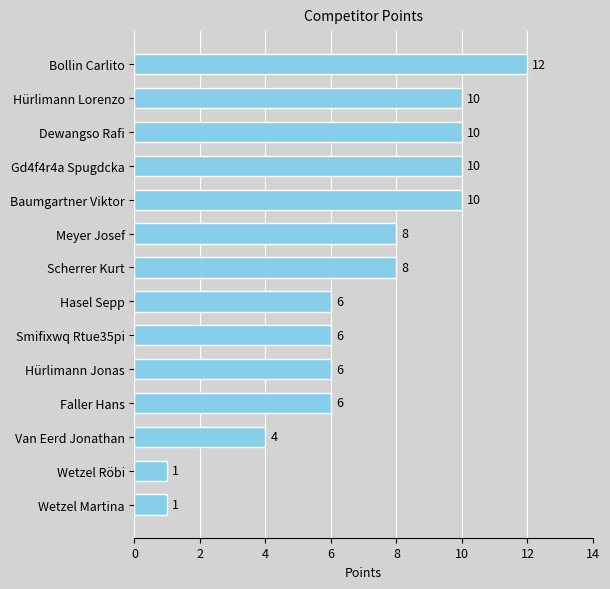

What is the change in value from Baumgartner Viktor to Faller Hans?

-4